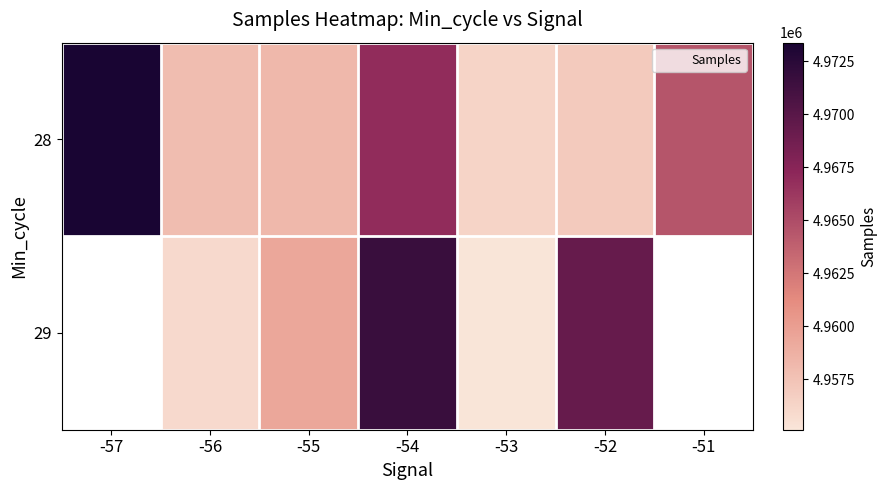

What is the smallest value displayed?

4955131.0